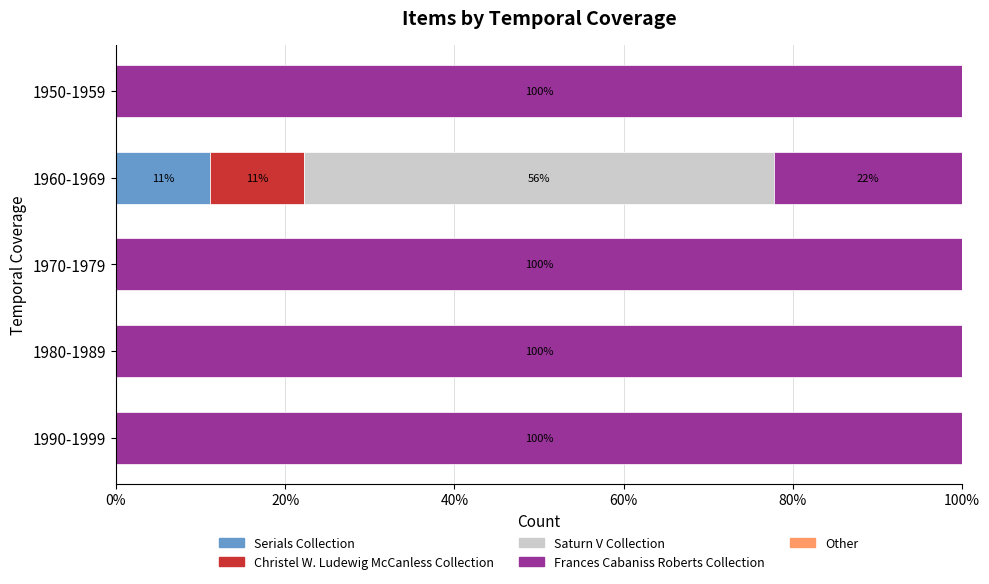

What is the total value across all series at 1950-1959?

100.0